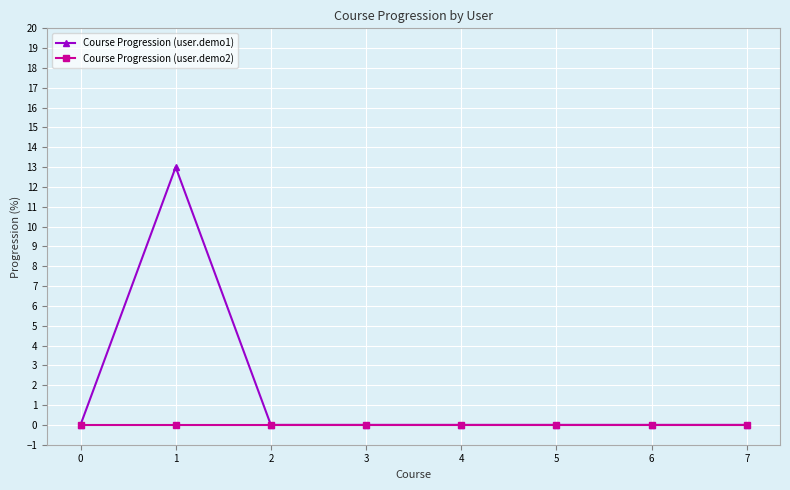

True or false: Course Progression (user.demo1) has a value of -6 at 6.

False